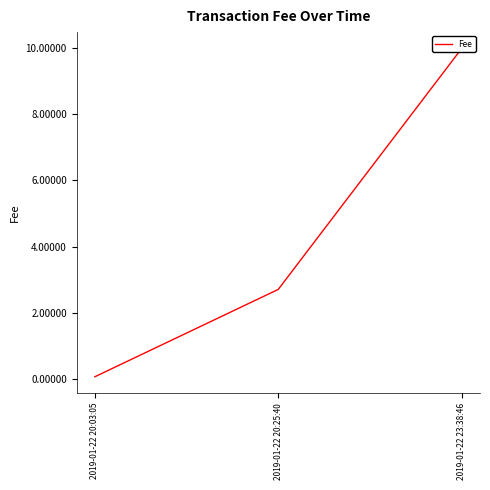

What is the difference between the values at 2019-01-22 20:25:40 and 2019-01-22 23:38:46?

7.3